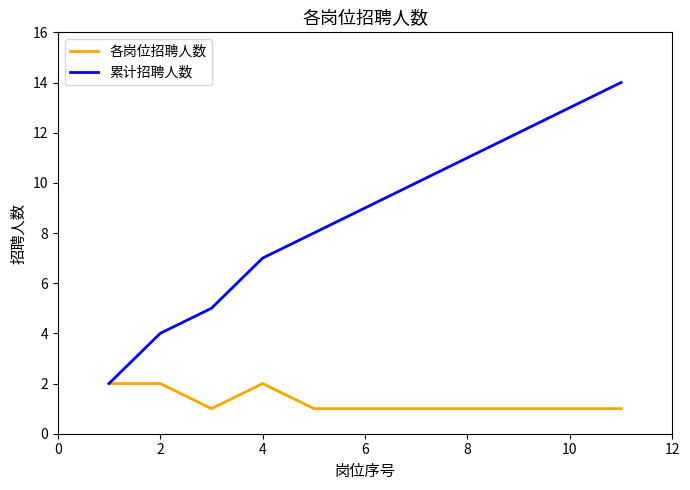

Which series has the widest spread of values?

累计招聘人数